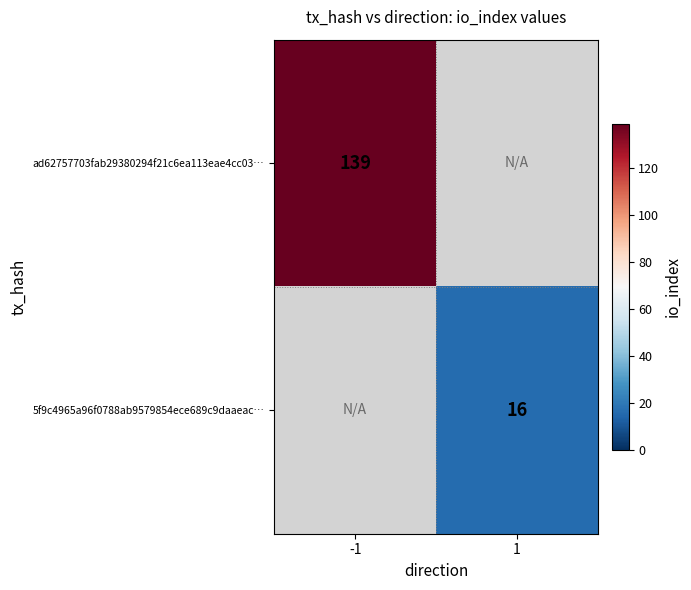

True or false: 5f9c4965a96f0788ab9579854ece689c9daaeac… has a value of 16 at 1.

True